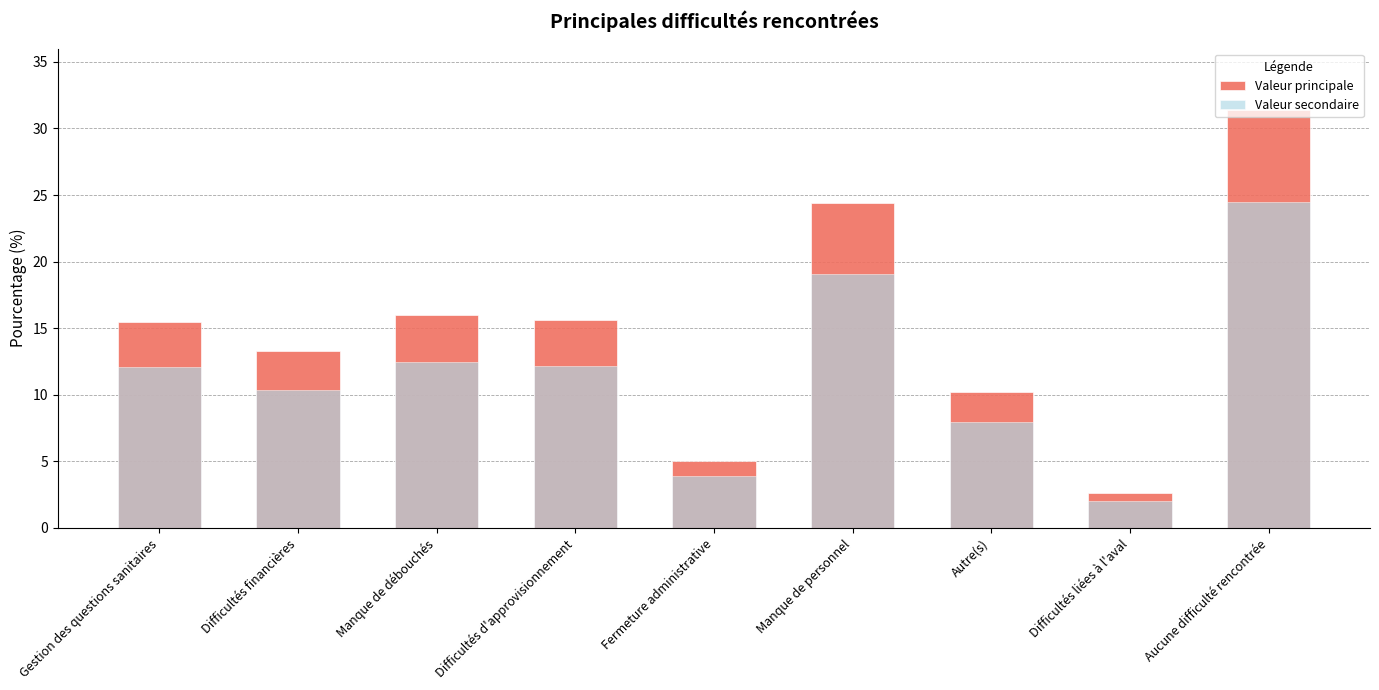

What is the difference between the second highest and minimum values in the col_1 (part) series?

17.0